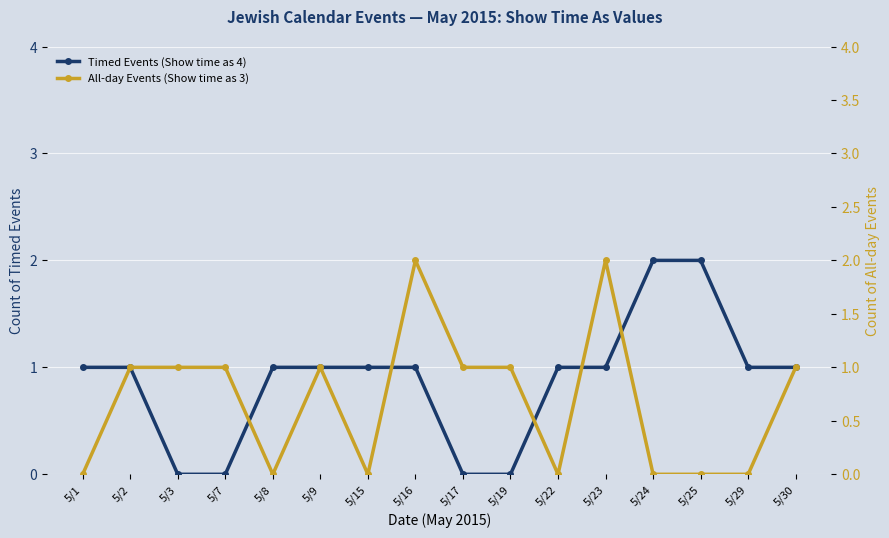

Reading left to right, what are all the values shown in this chart?

Timed Events (Show time as 4): 1	1	0	0	1	1	1	1	0	0	1	1	2	2	1	1
All-day Events (Show time as 3): 0	1	1	1	0	1	0	2	1	1	0	2	0	0	0	1